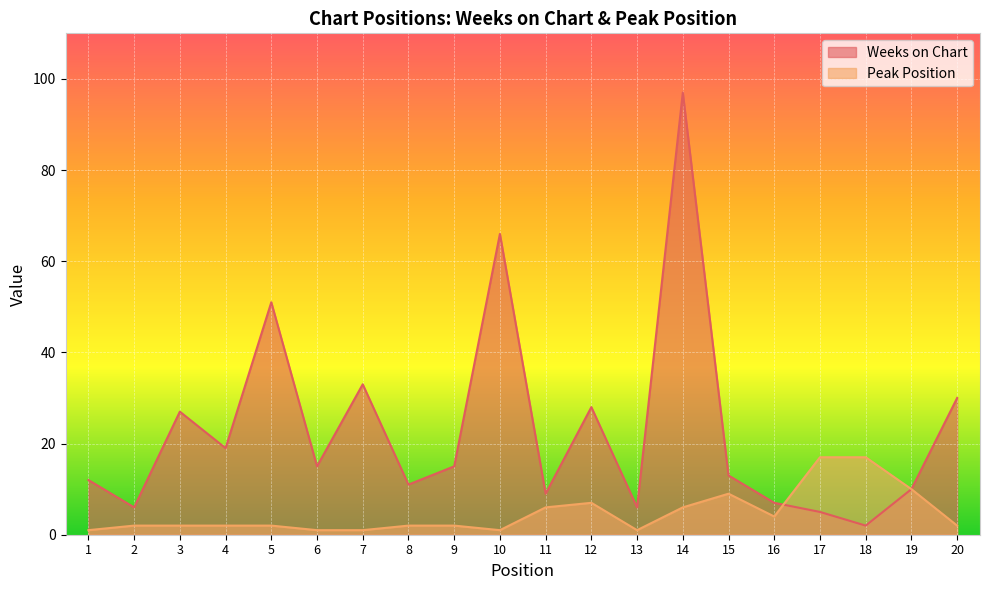

What is the difference between the maximum and minimum values in the Weeks on Chart series?

95